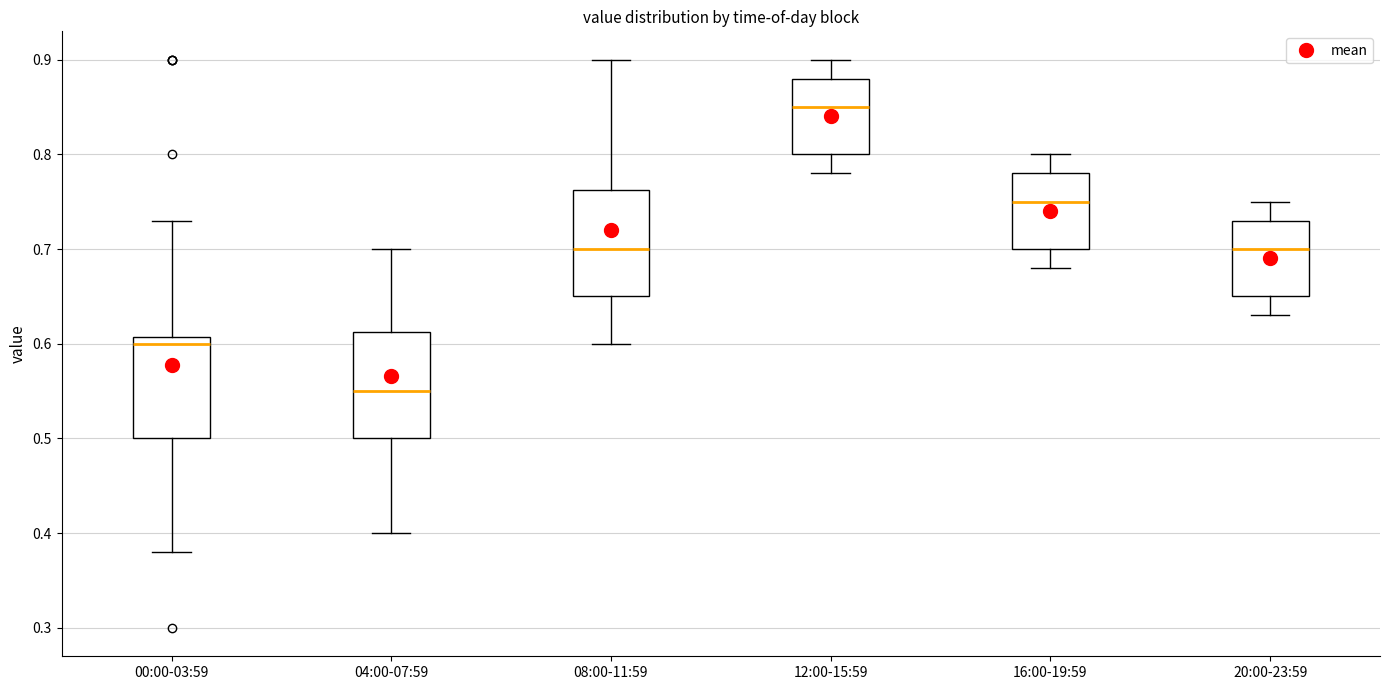

Reading left to right, transcribe this box plot: for each box, give where its median line is, the range the box spans, and where its two whiskers end, as read against the y-axis. The values are not printed on the chart, so give them approximately, as read against the axis.

00:00-03:59: median 0.60, box 0.50 to 0.61, whiskers 0.38 to 0.73
04:00-07:59: median 0.55, box 0.50 to 0.61, whiskers 0.40 to 0.70
08:00-11:59: median 0.70, box 0.65 to 0.76, whiskers 0.60 to 0.90
12:00-15:59: median 0.85, box 0.80 to 0.88, whiskers 0.78 to 0.90
16:00-19:59: median 0.75, box 0.70 to 0.78, whiskers 0.68 to 0.80
20:00-23:59: median 0.70, box 0.65 to 0.73, whiskers 0.63 to 0.75